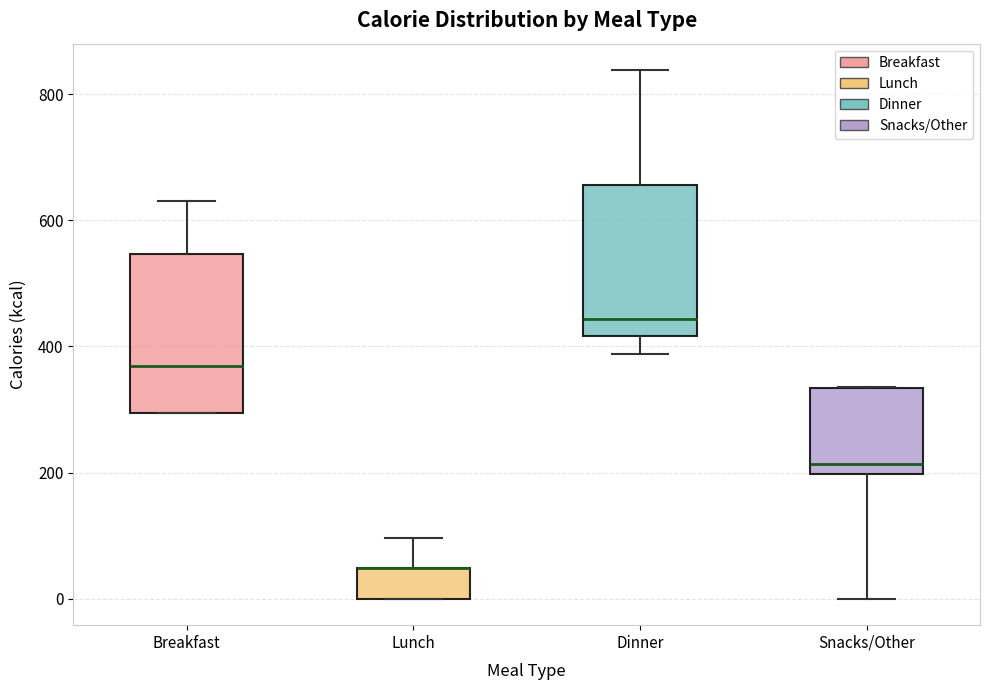

Reading left to right, transcribe this box plot: for each box, give where its median line is, the range the box spans, and where its two whiskers end, as read against the y-axis. The values are not printed on the chart, so give them approximately, as read against the axis.

Breakfast: median 360, box 300 to 540, whiskers 300 to 640
Lunch: median 40 (drawn on the box's upper edge), box 0 to 40, whiskers 0 to 100
Dinner: median 440, box 420 to 660, whiskers 380 to 840
Snacks/Other: median 220, box 200 to 340, whiskers 0 to 340